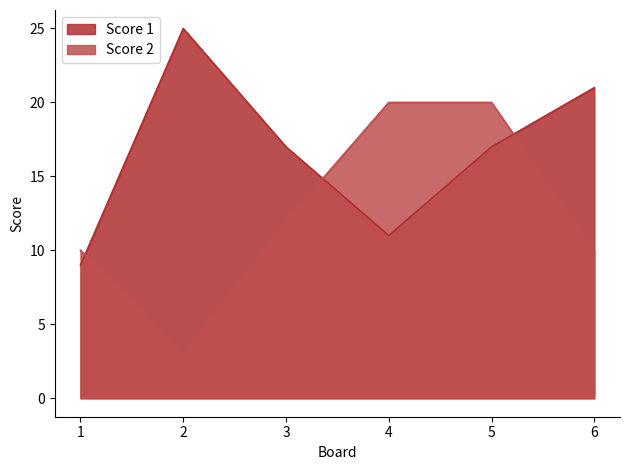

Reading left to right, what are all the values shown in this chart?

Score 1: 1=9	2=25	3=17	4=11	5=17	6=21
Score 2: 1=10	2=3	3=12	4=20	5=20	6=10